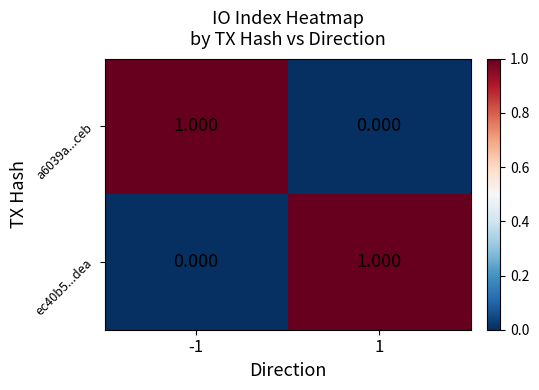

Count the number of categories in the chart.

2